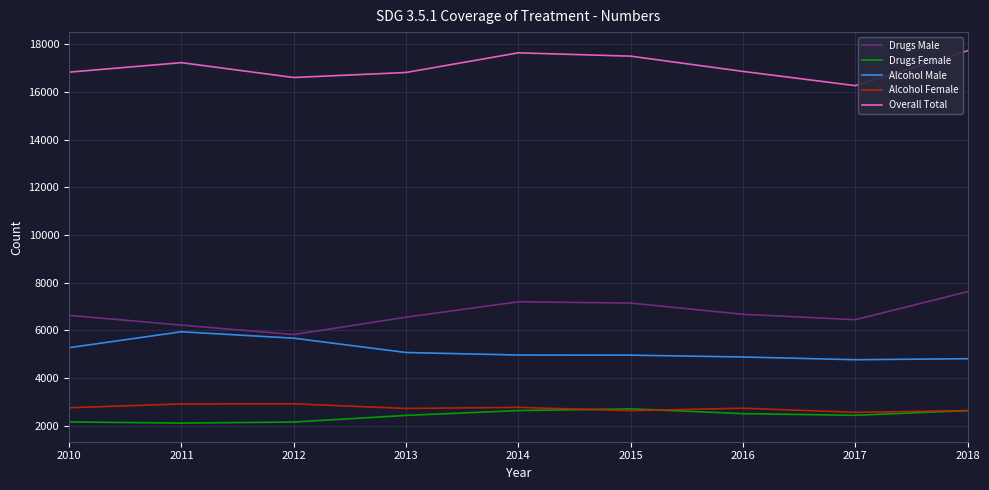

Count the number of data series in this chart.

5